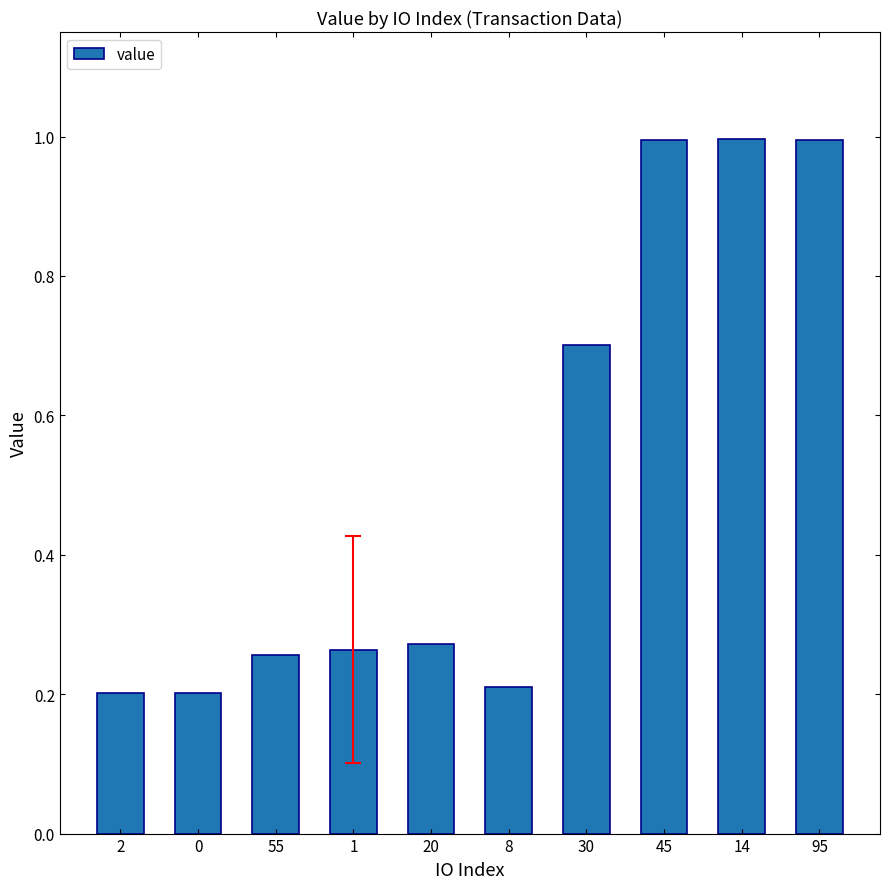

What is the value of the 2nd bar from the left?

0.2